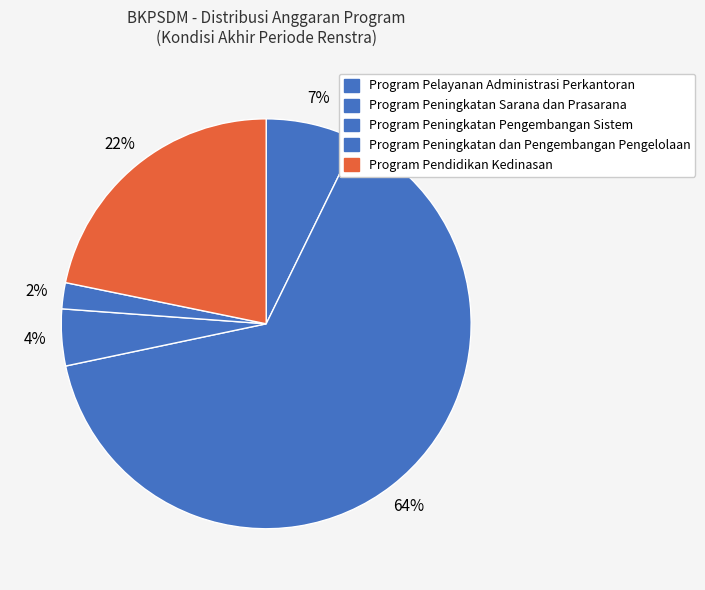

To the nearest percent, what is the difference between the largest and smallest slice percentages?

62%